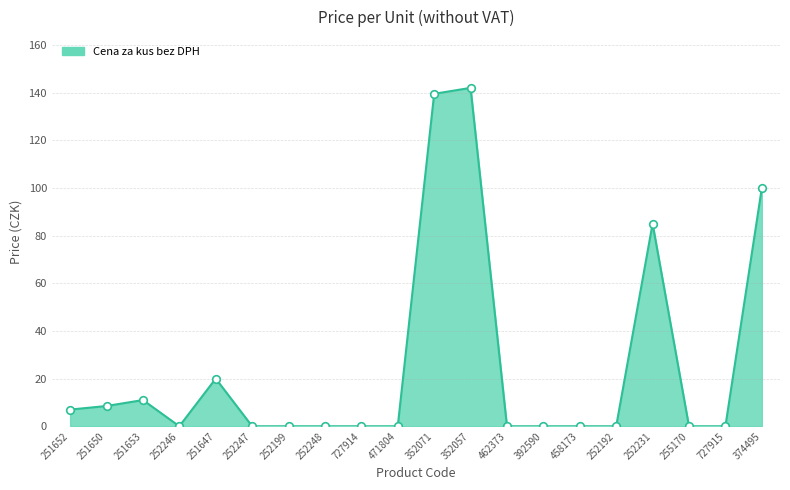

What is the change in value from 251647 to 252231?

+65.0